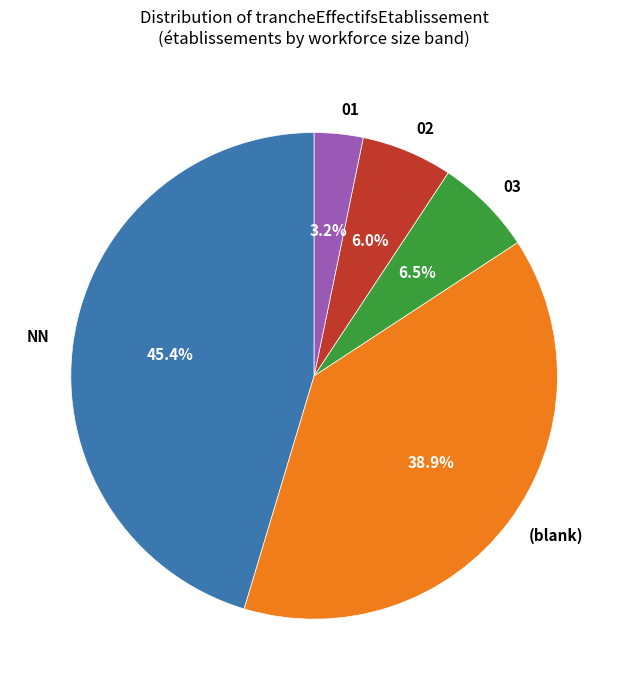

The 03 slice represents 27% of the pie. True or false?

False